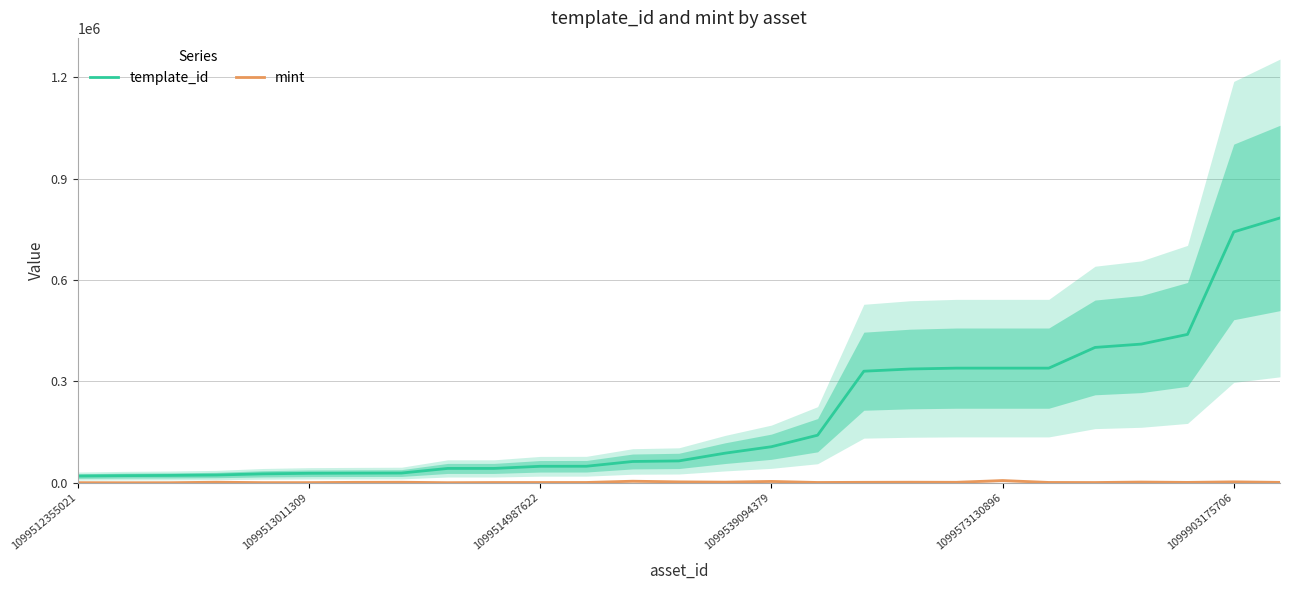

At 21, list the series in order from smallest to largest.

mint, template_id